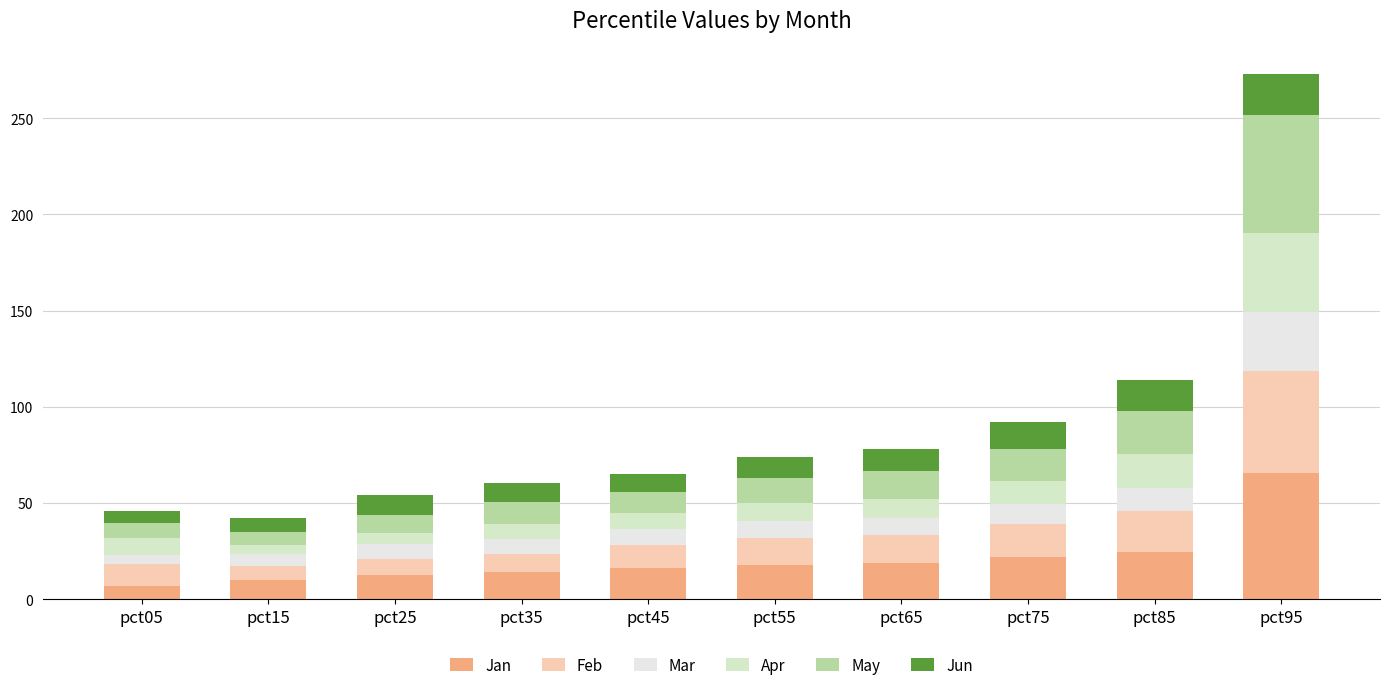

Are the bars horizontal?

No